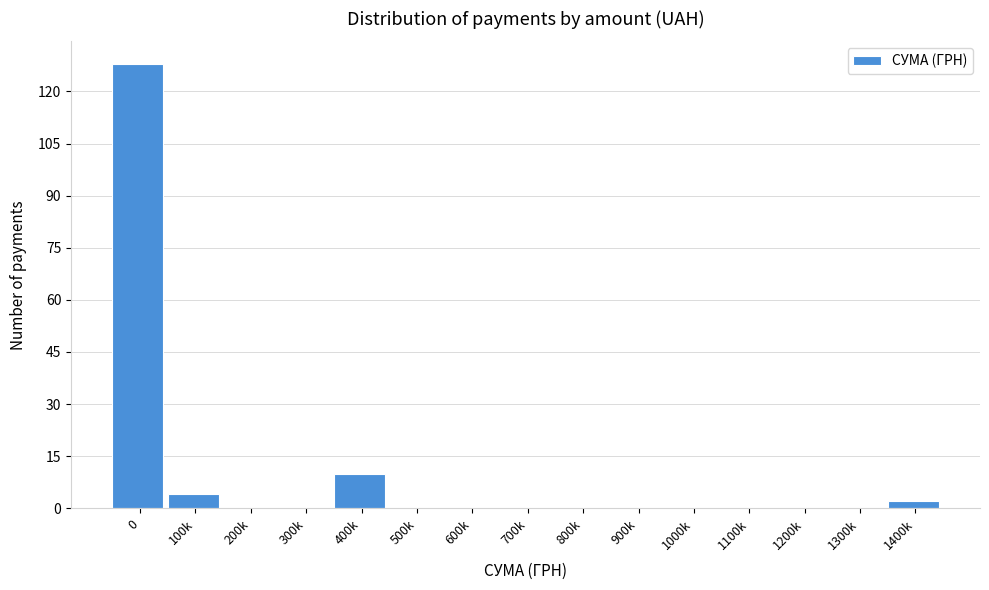

Reading left to right, what are all the values shown in this chart?

0=128	100k=4	200k=0	300k=0	400k=10	500k=0	600k=0	700k=0	800k=0	900k=0	1000k=0	1100k=0	1200k=0	1300k=0	1400k=2